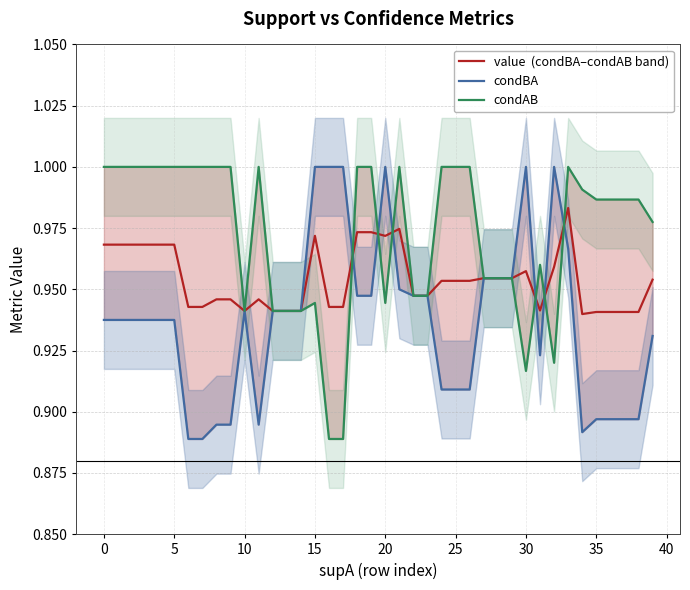

What is the average value of the value  (condBA–condAB band) series?

1.0